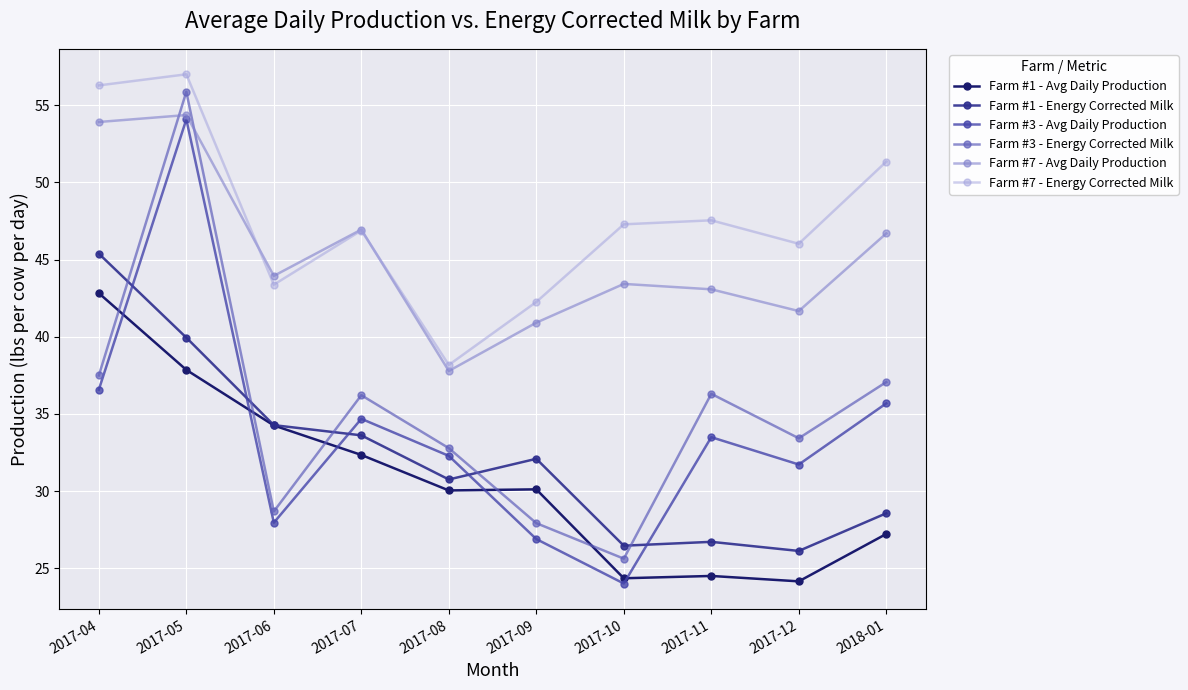

True or false: Farm #1 - Avg Daily Production has more than 2 interior local peaks.

False